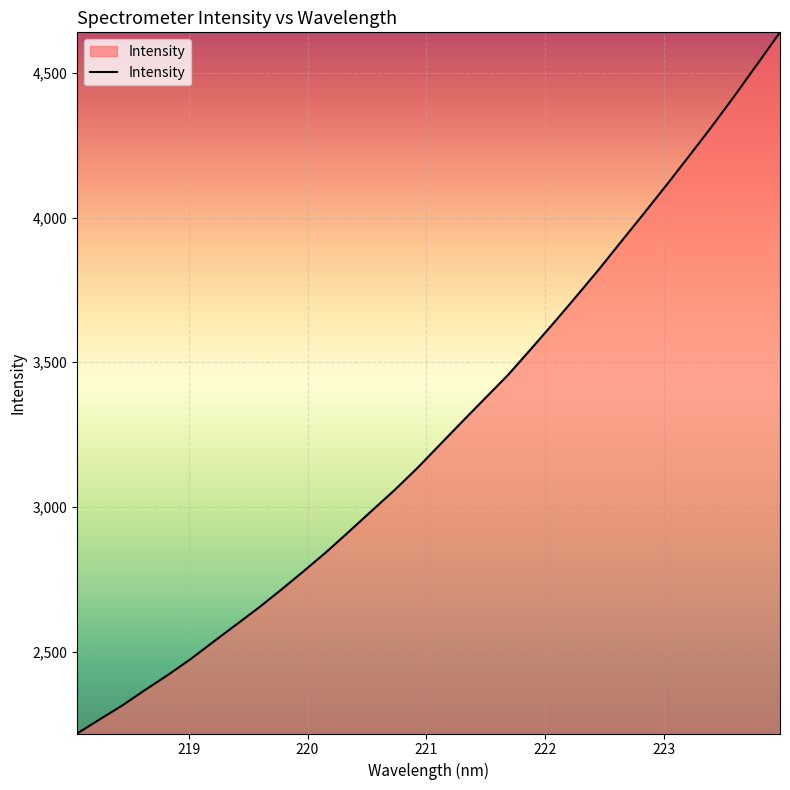

What is the greatest value displayed?

4640.4